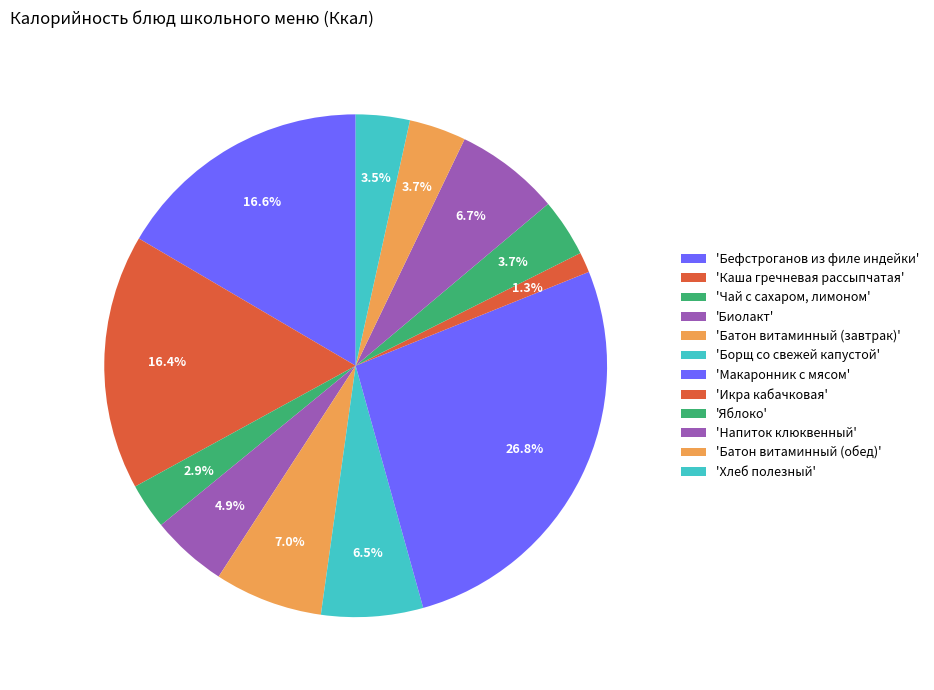

How many segments does this pie chart have?

12